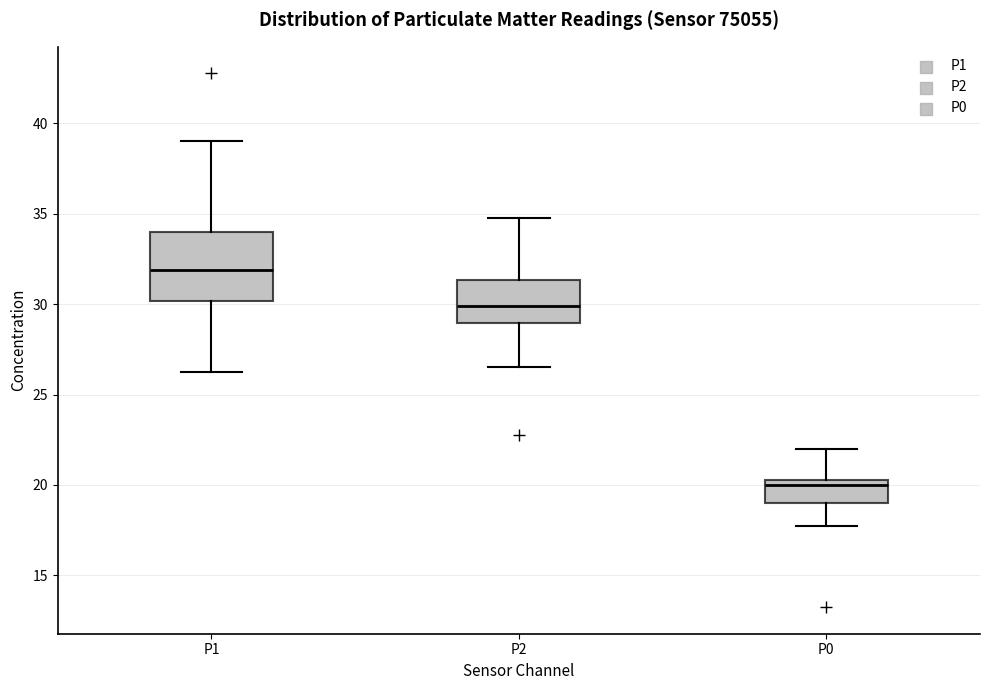

Reading left to right, transcribe this box plot: for each box, give where its median line is, the range the box spans, and where its two whiskers end, as read against the y-axis. The values are not printed on the chart, so give them approximately, as read against the axis.

P1: median 32.0, box 30.0 to 34.0, whiskers 26.5 to 39.0
P2: median 30.0, box 29.0 to 31.5, whiskers 26.5 to 35.0
P0: median 20.0, box 19.0 to 20.5, whiskers 18.0 to 22.0